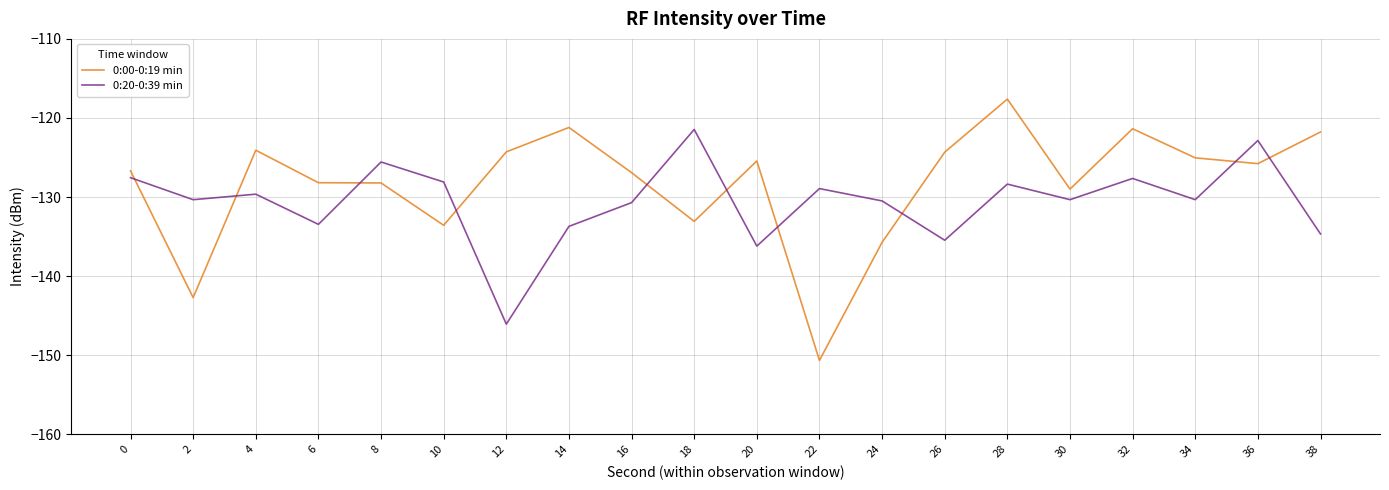

The value of 0:00-0:19 min at 26 is -124.3. True or false?

True